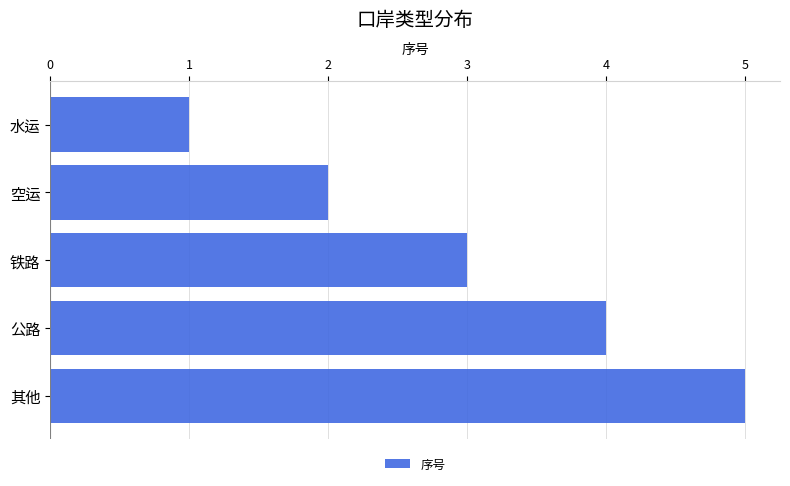

What is the greatest value displayed?

5